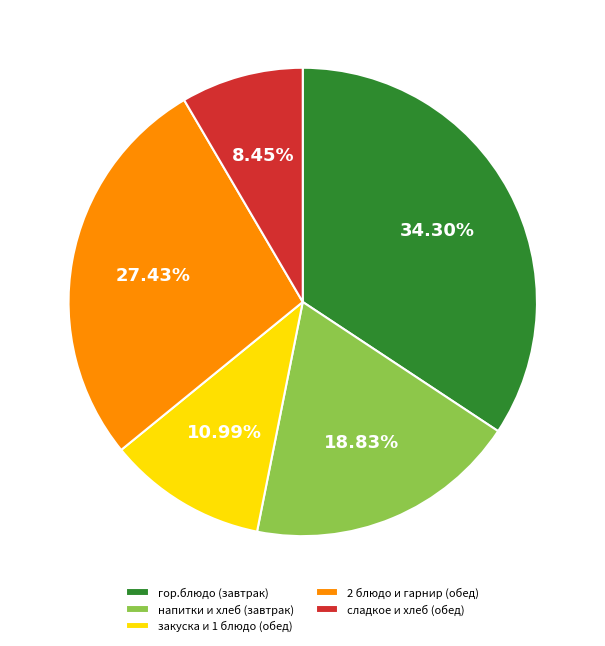

Is there a majority slice in this chart?

No